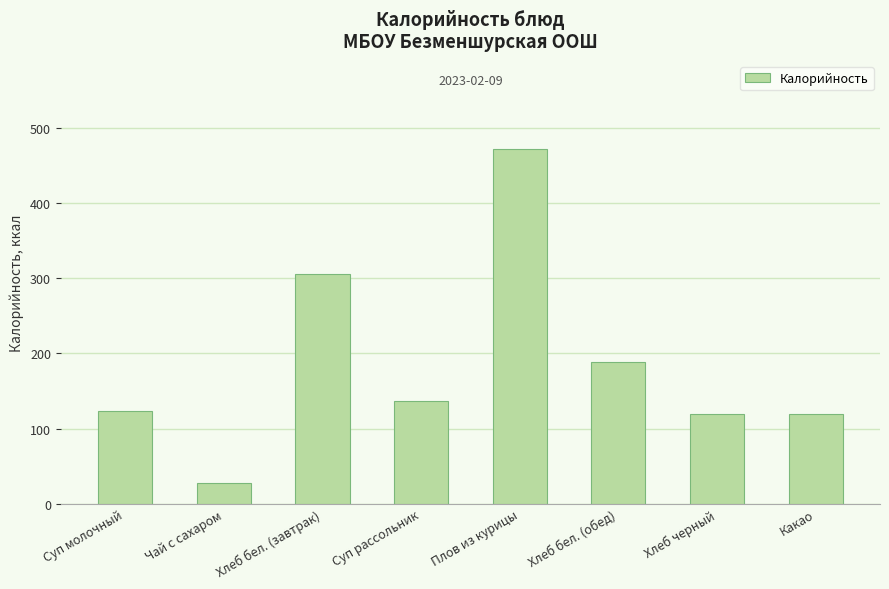

What is the difference between the values at Хлеб бел. (обед) and Чай с сахаром?

160.8